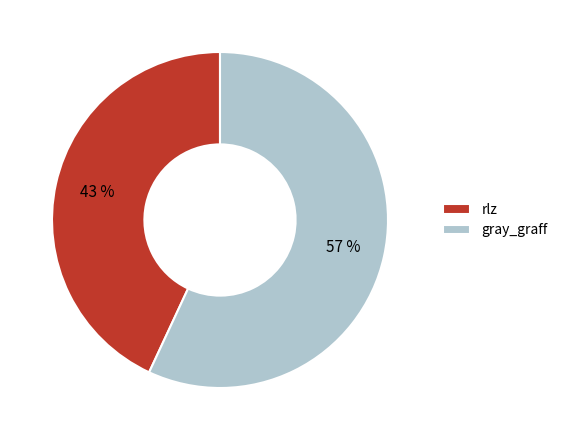

True or false: rlz accounts for 38% of the total.

False